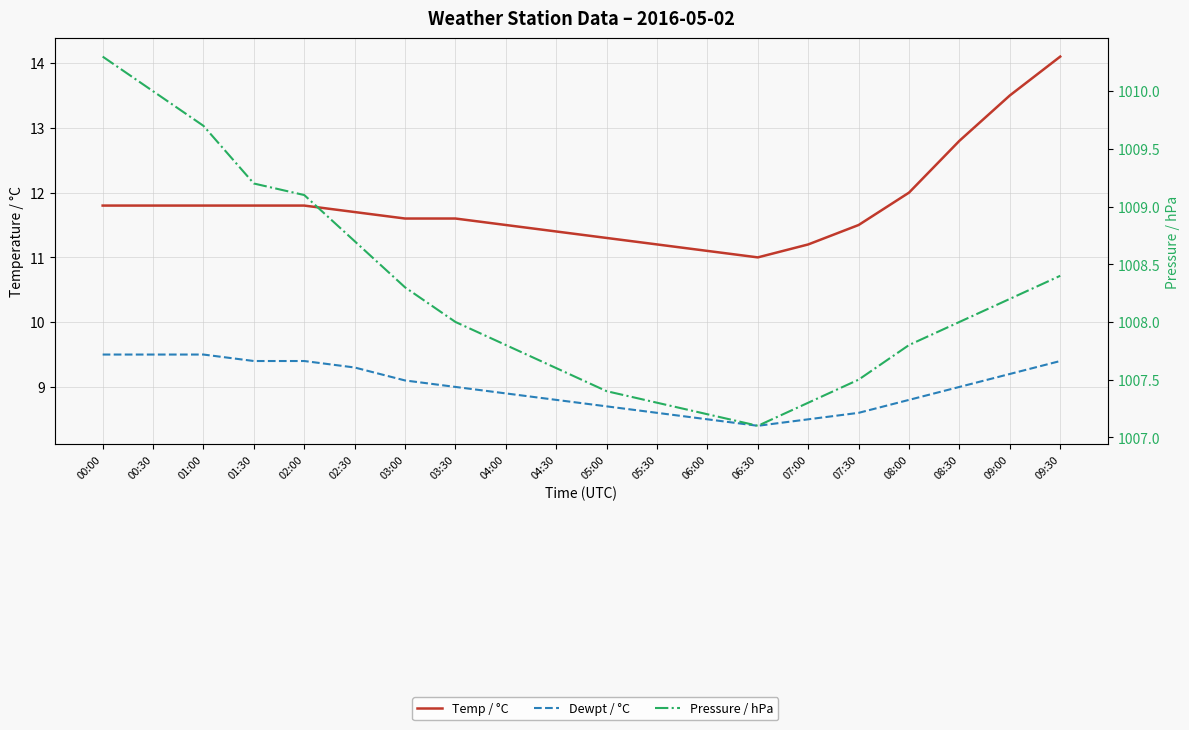

What is the difference between the highest and lowest values at 06:30?

998.7